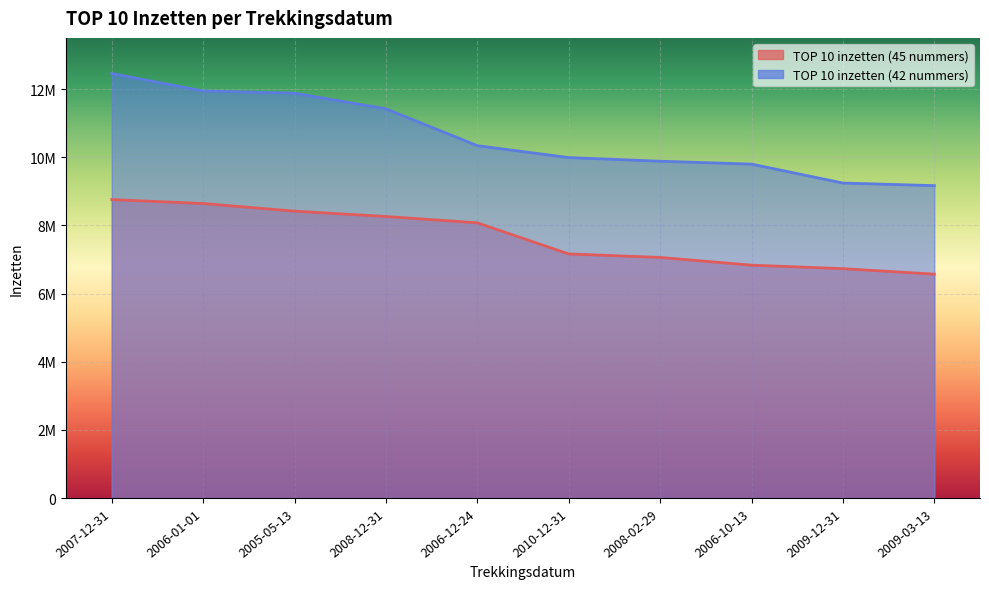

How many lines are shown in the chart?

2